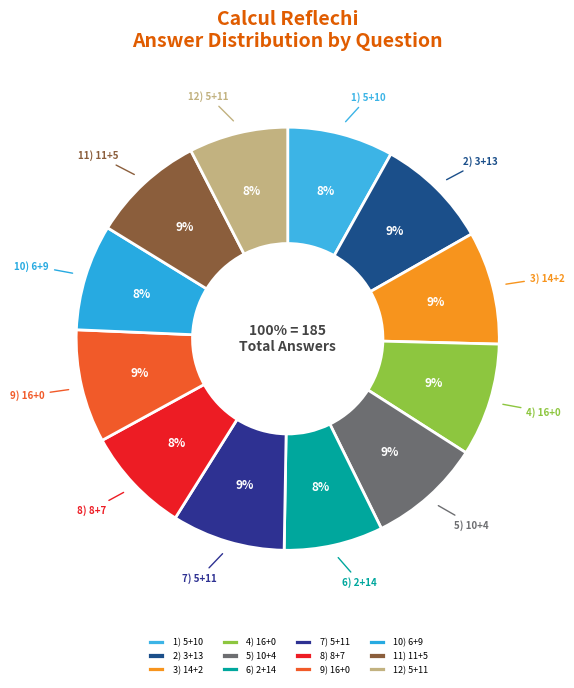

To the nearest percent, what percentage of the pie is 3) 14+2?

9%